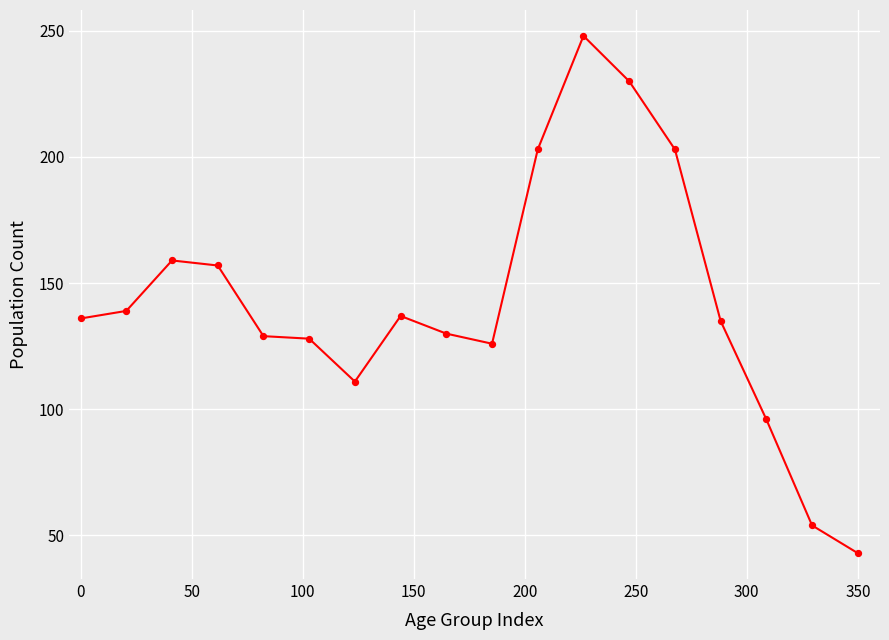

What is the minimum value shown in the chart?

43